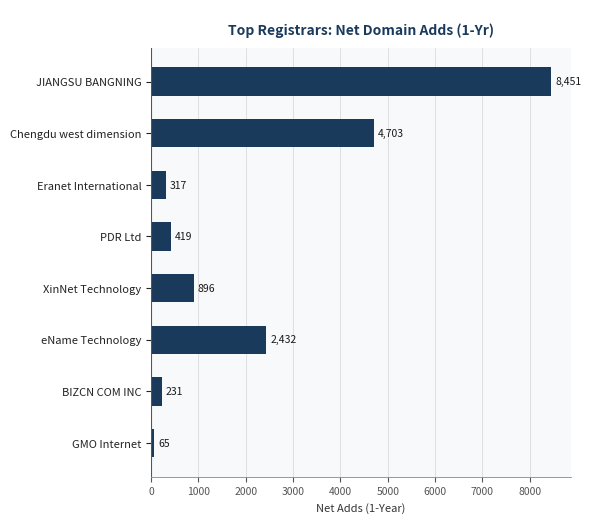

Reading bottom to top, extract all data points from this chart.

65	231	2432	896	419	317	4703	8451